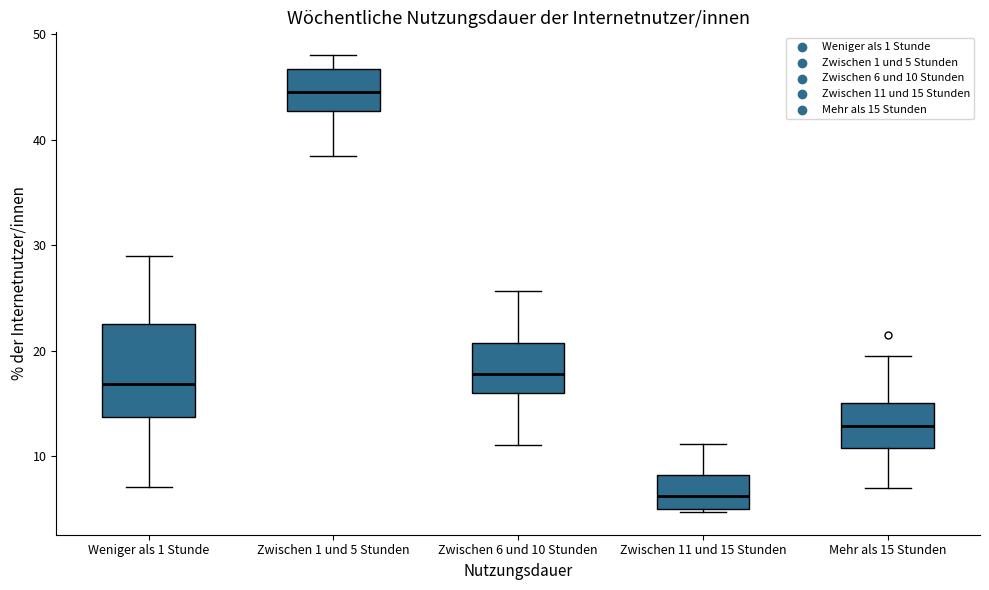

Which box's median line is the lowest?

Zwischen 11 und 15 Stunden